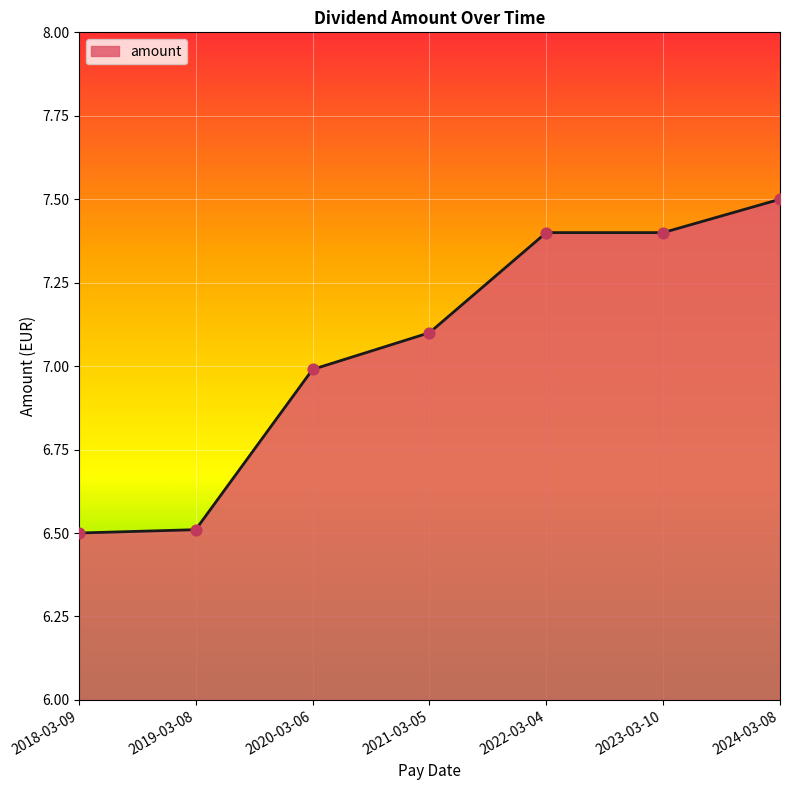

What is the ratio of the value at 2022-03-04 to the value at 2024-03-08?

1.0